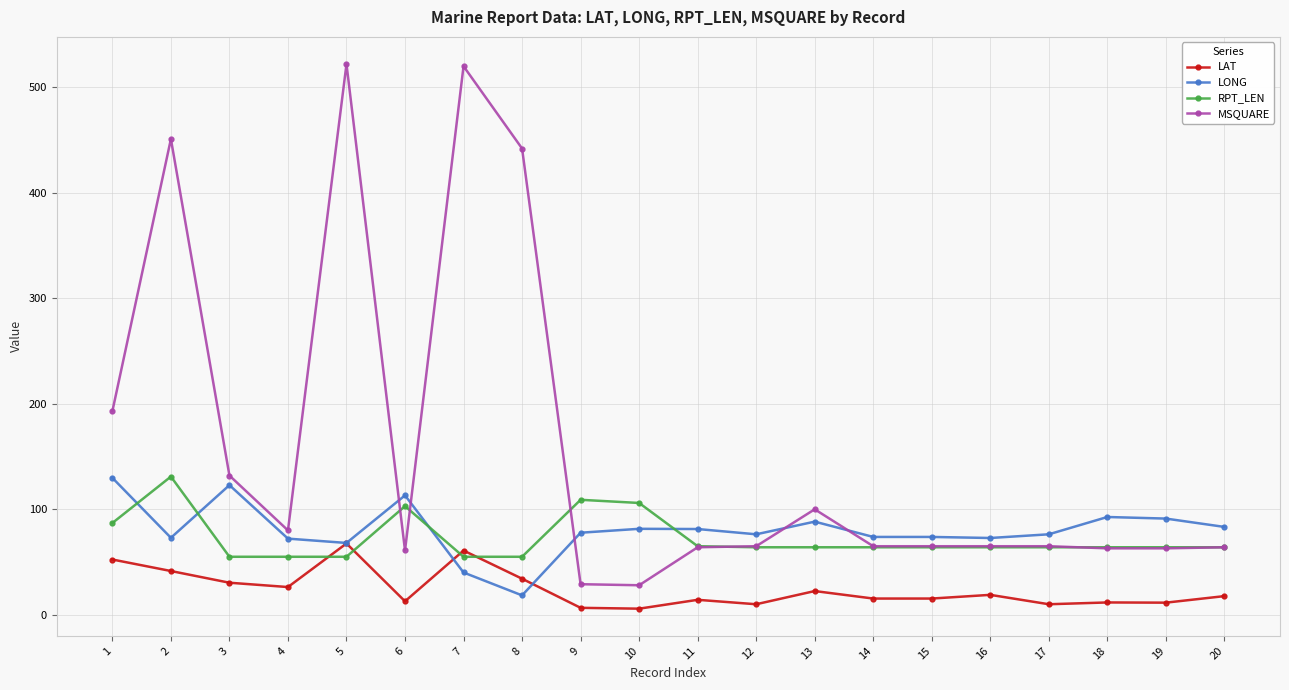

True or false: RPT_LEN and LAT intersect in this chart.

True